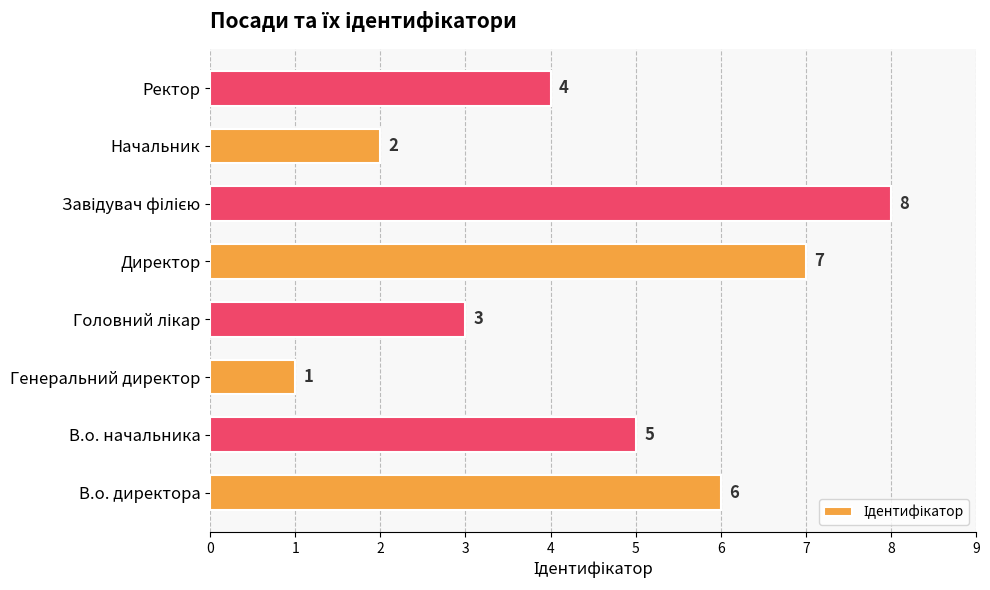

Reading top to bottom, transcribe all the data shown in this chart.

4	2	8	7	3	1	5	6